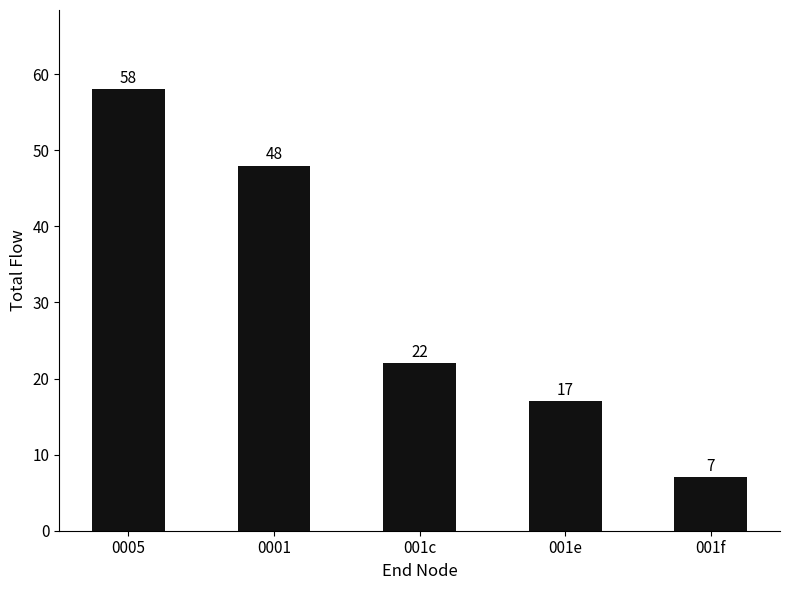

What is the label of the 4th bar from the right?

0001